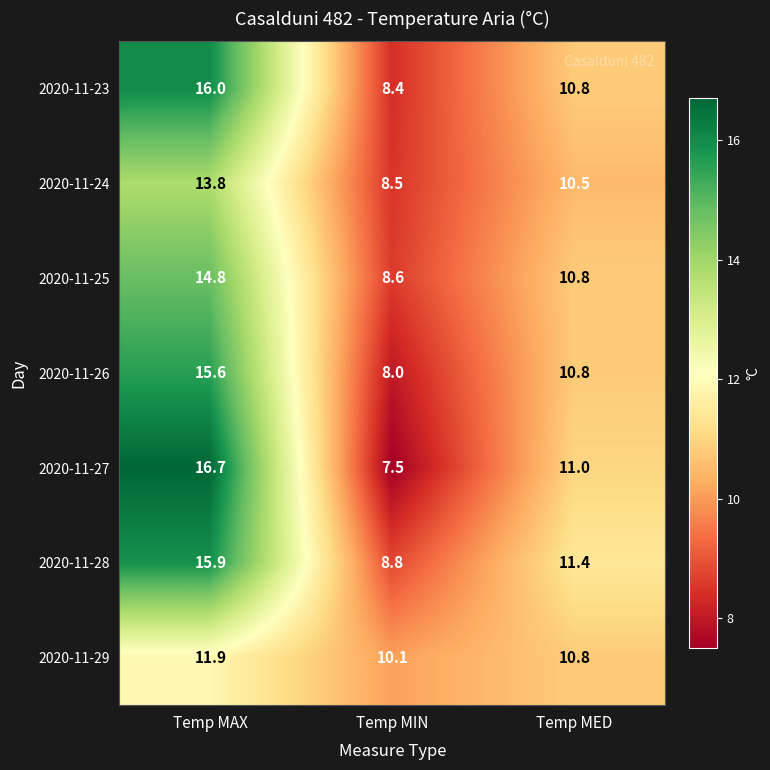

Reading left to right, transcribe all the data shown in this chart.

2020-11-23: 16.0	8.4	10.8
2020-11-24: 13.8	8.5	10.5
2020-11-25: 14.8	8.6	10.8
2020-11-26: 15.6	8.0	10.8
2020-11-27: 16.7	7.5	11.0
2020-11-28: 15.9	8.8	11.4
2020-11-29: 11.9	10.1	10.8